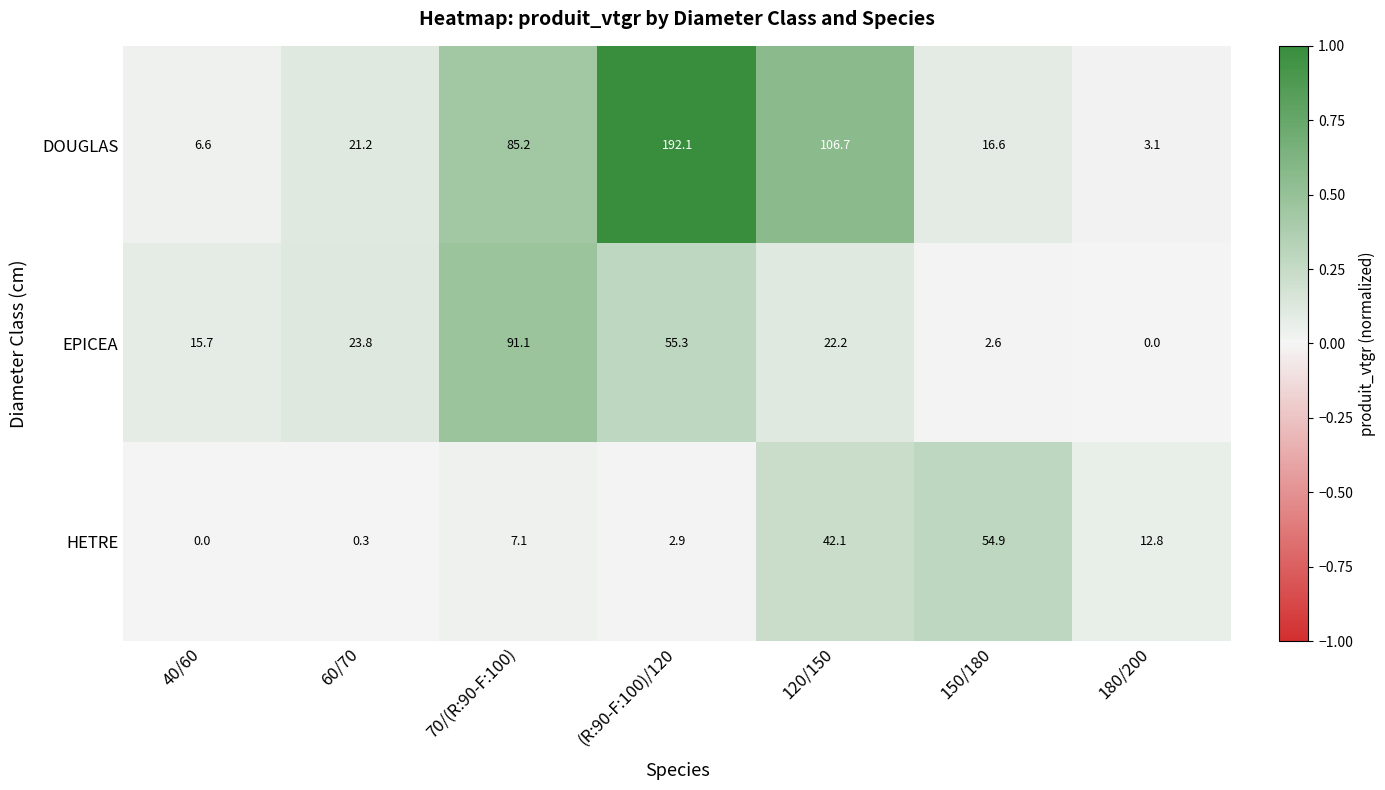

Which series changed the most between 70/(R:90-F:100) and 180/200?

EPICEA